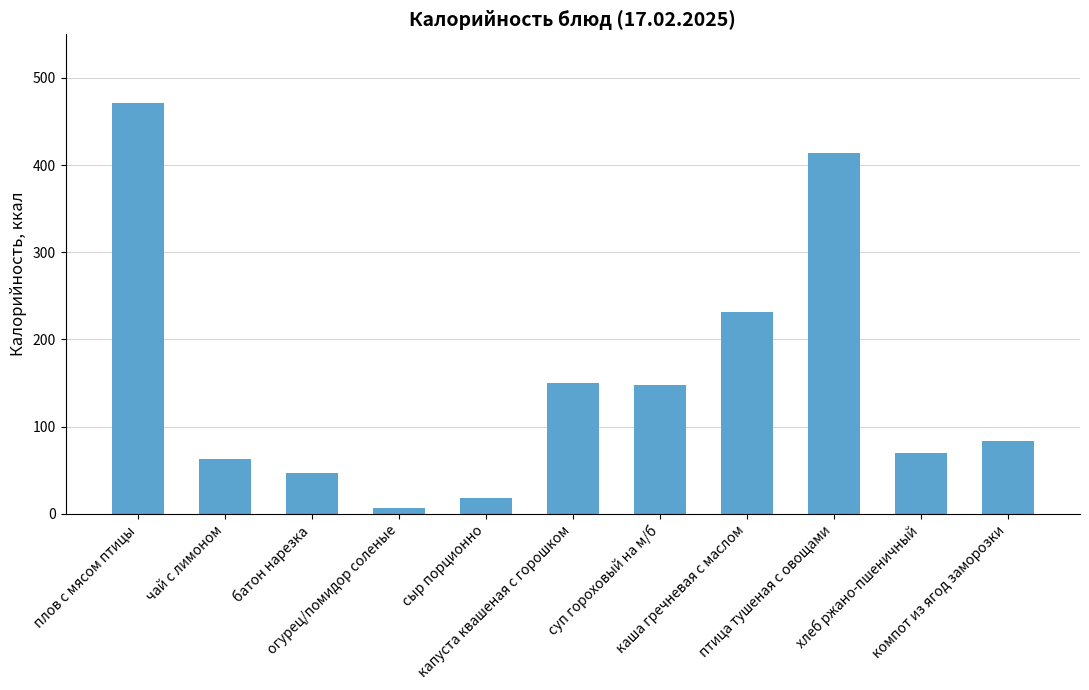

What is the sum of all values?

1701.6